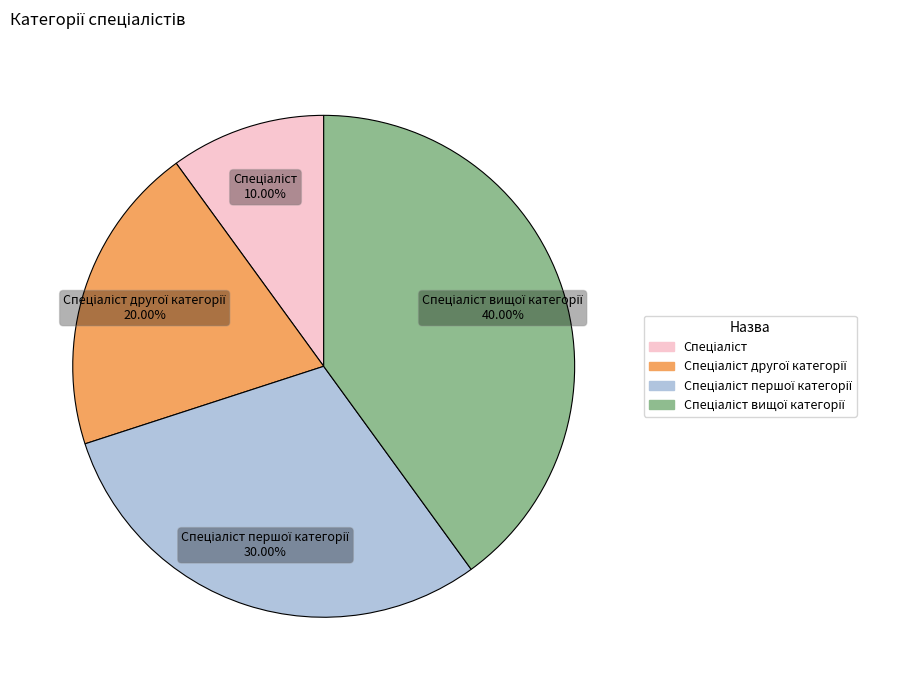

How many slices are in this pie chart?

4